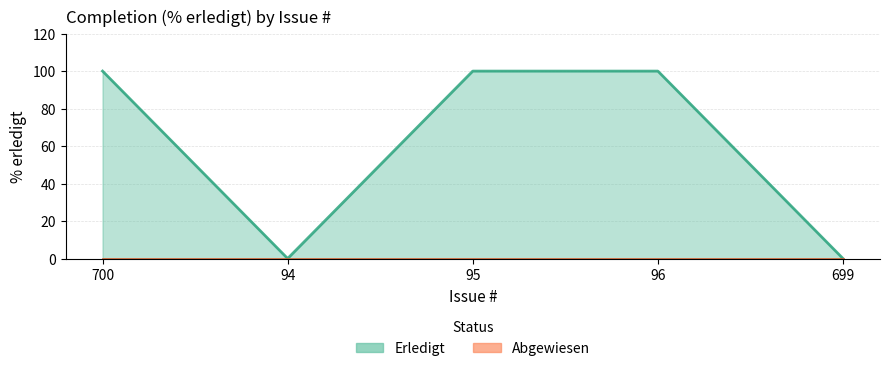

How many interior local valleys (lower than both neighbors) does the data have?

1